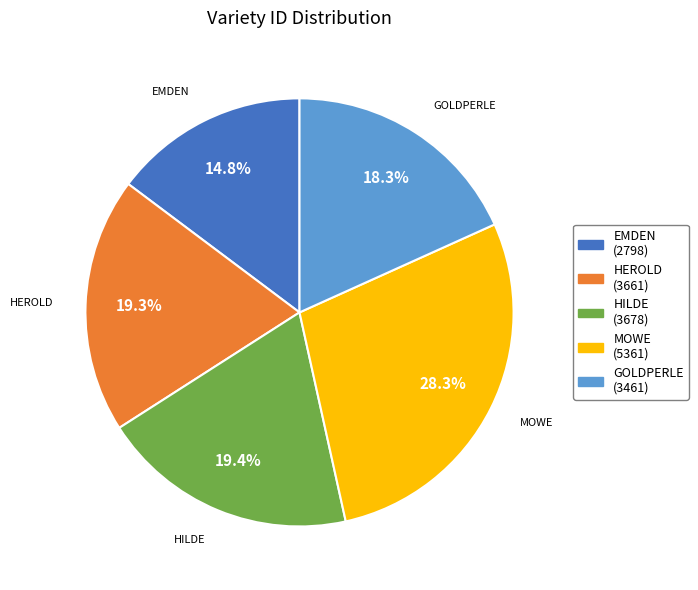

To the nearest percent, what is the average slice percentage?

20%